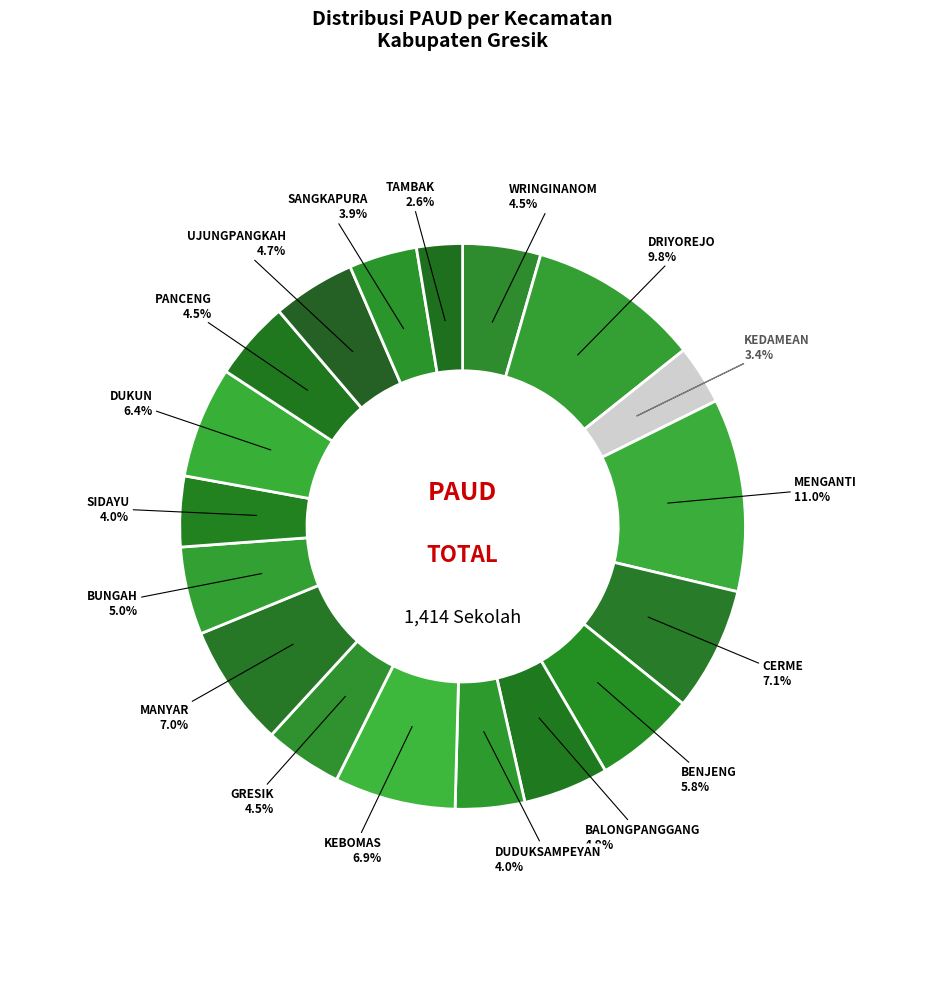

How many segments does this pie chart have?

18